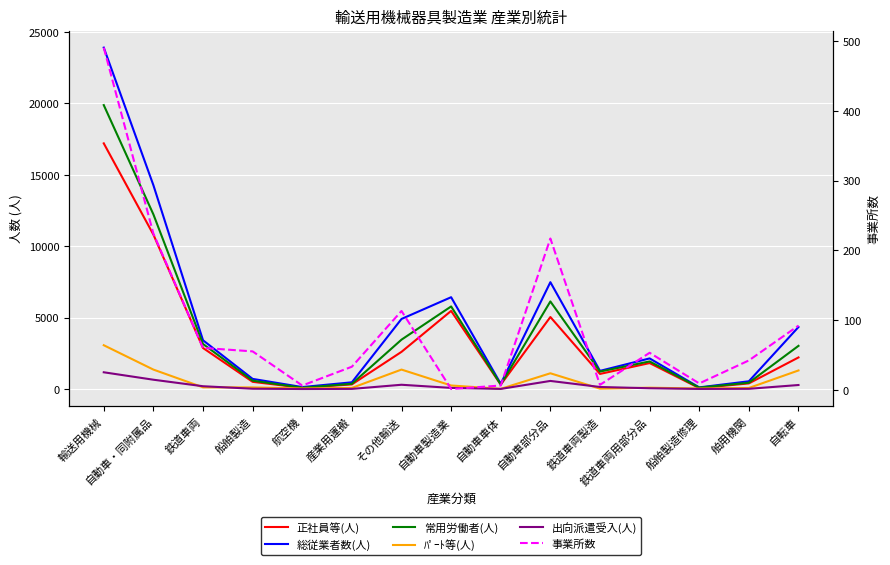

How many values in the 事業所数 series exceed 53?

7